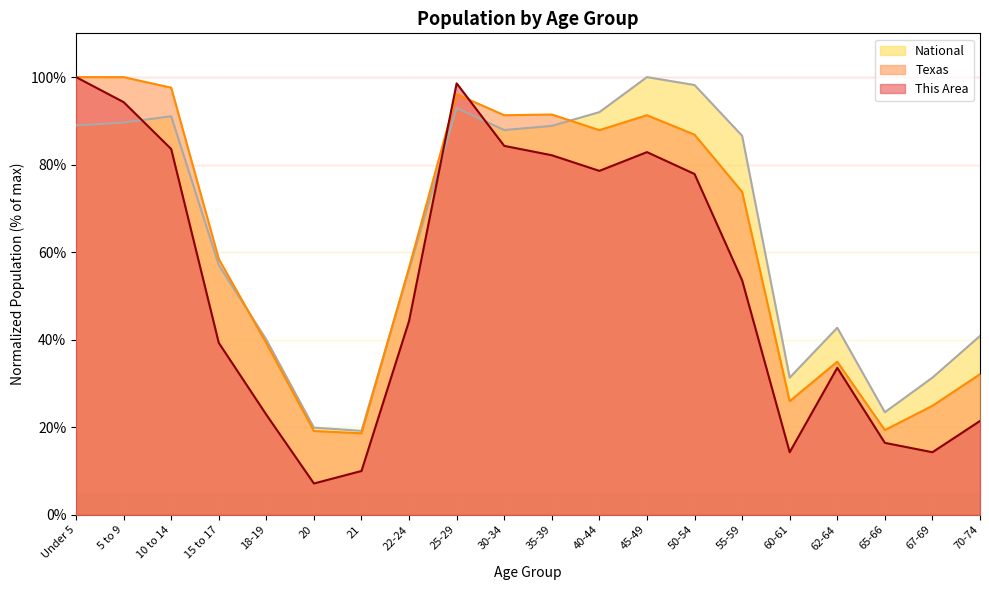

Where do Texas and National first cross each other?

15 to 17 and 18-19